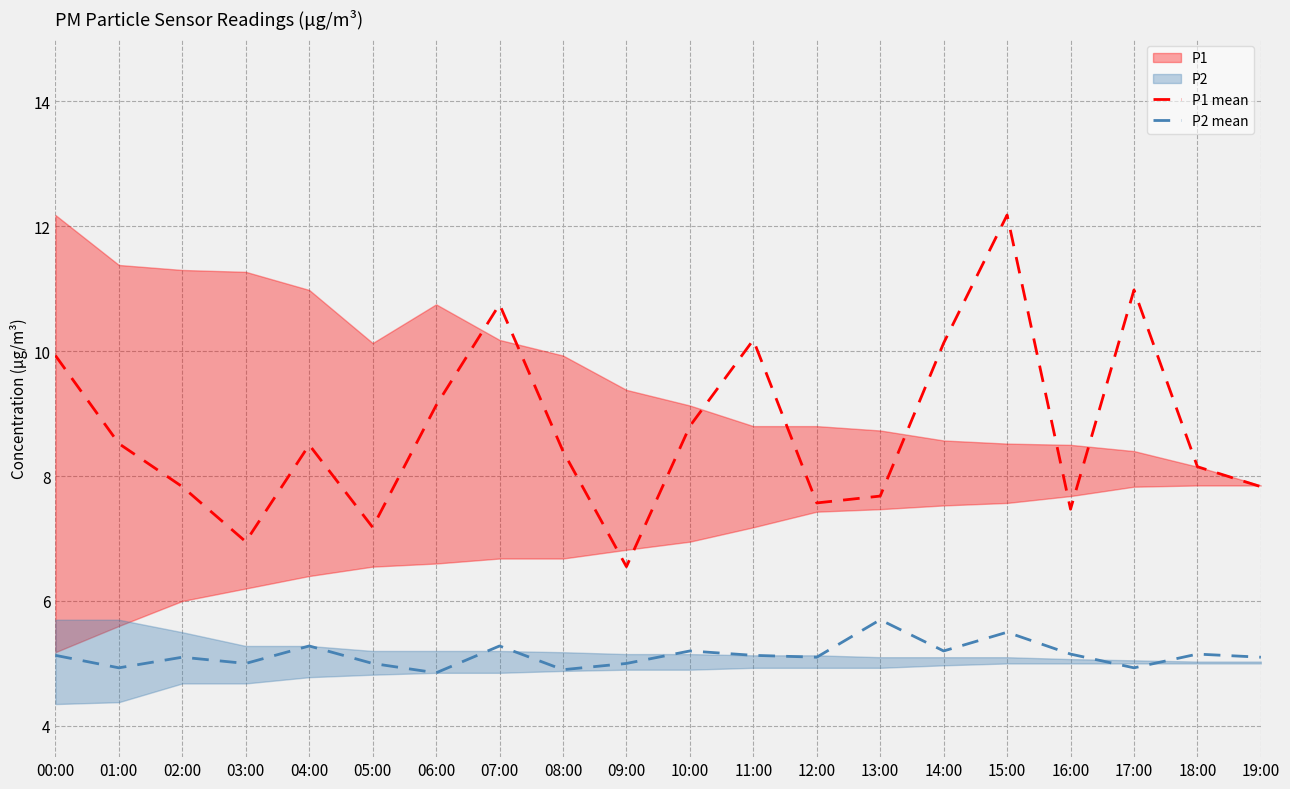

Which category has the lowest value in the P2 mean series?

06:00